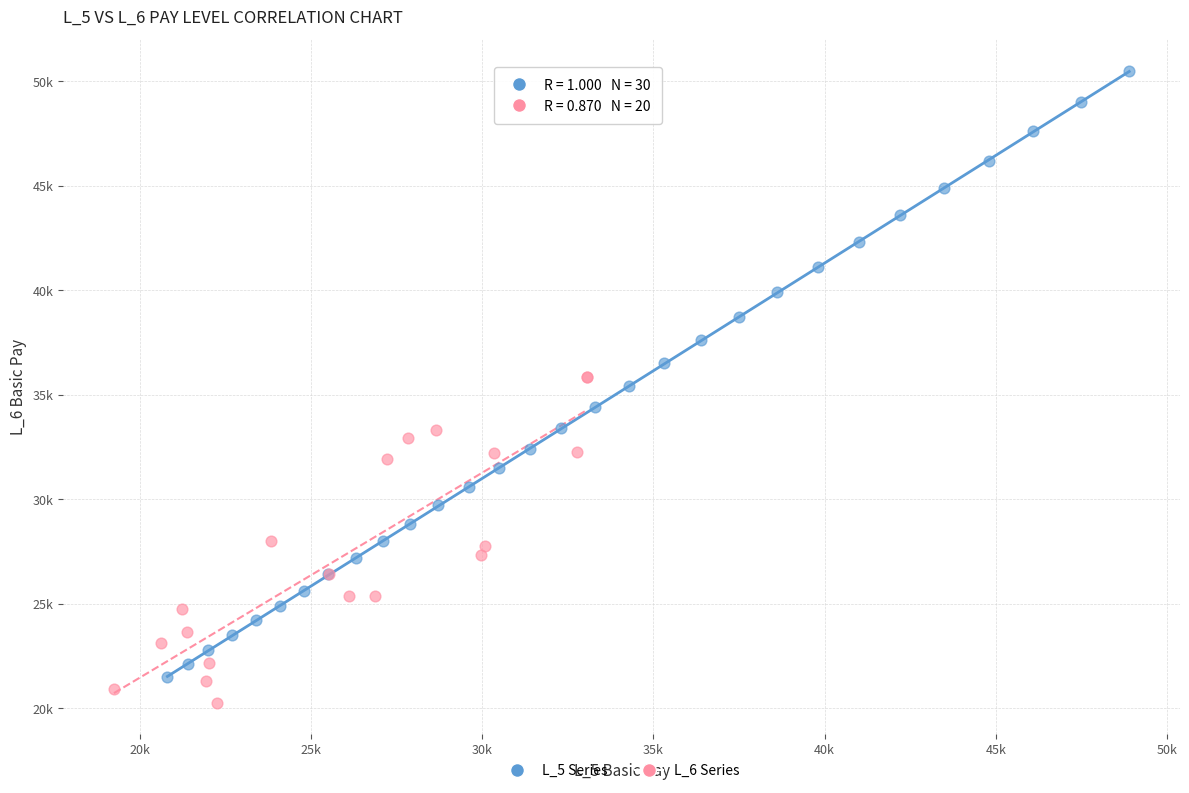

Which series reaches the minimum Y coordinate?

L_6 Series